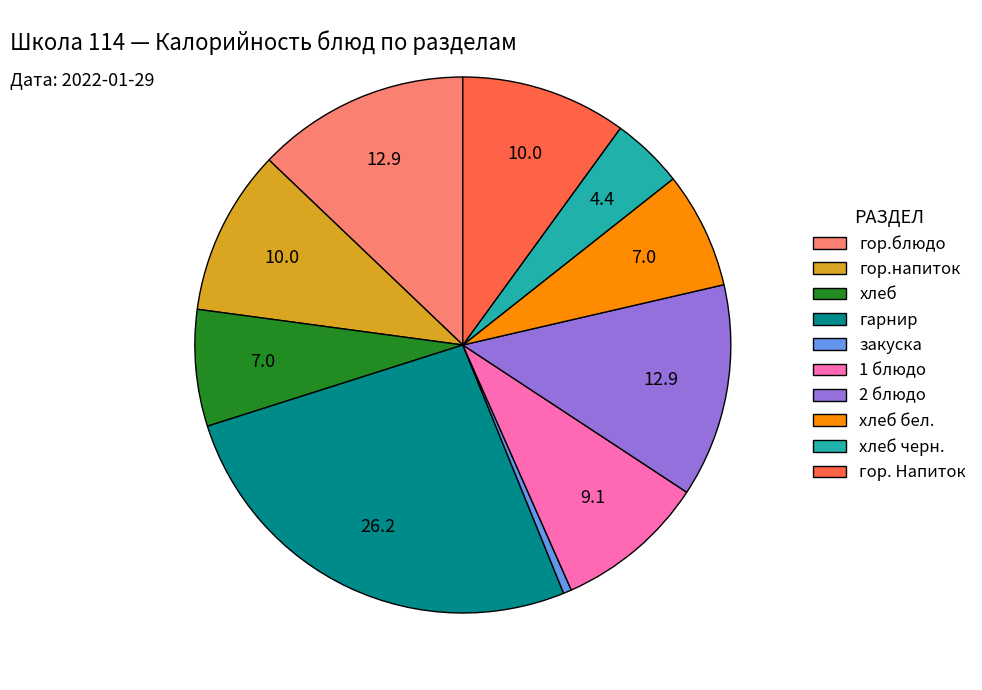

Is it true that закуска is 0% of the pie?

True